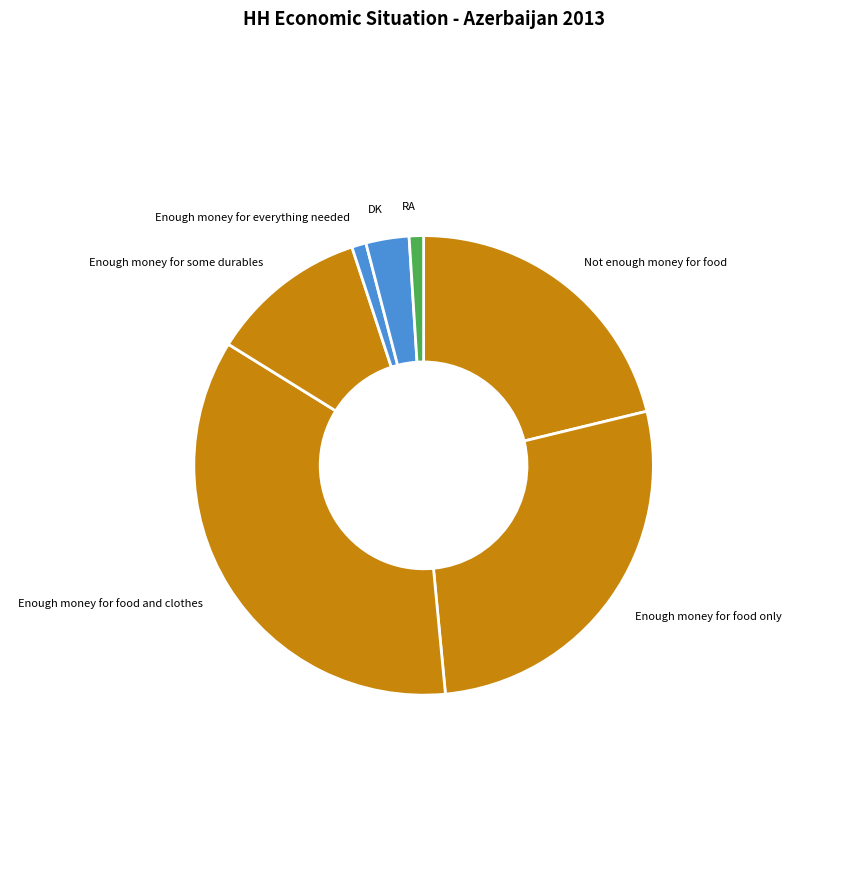

Which slice is the largest?

Enough money for food and clothes